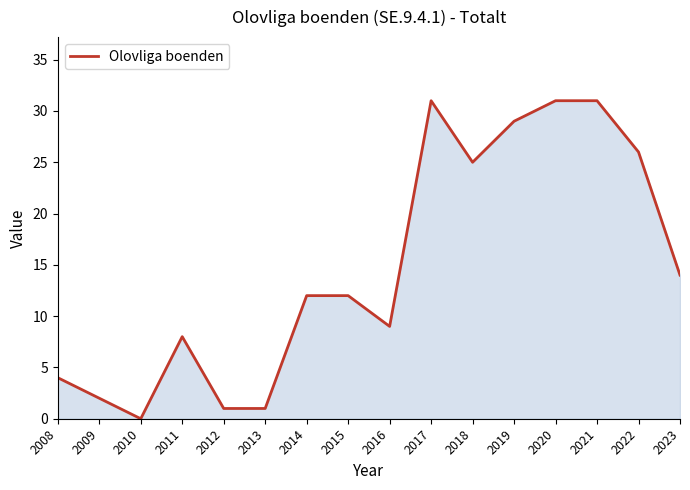

What is the sum of all values?

236